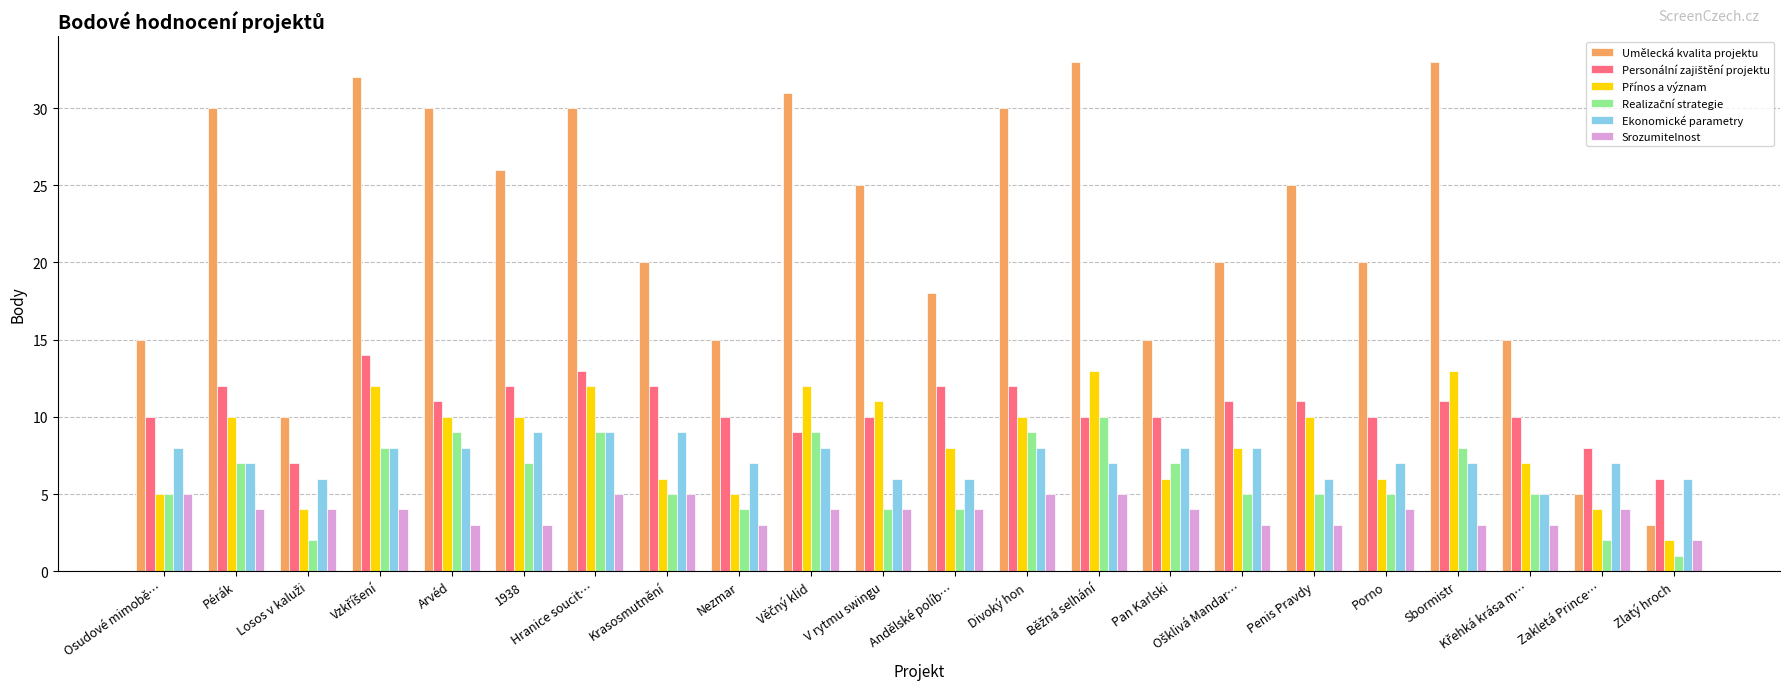

The value of Umělecká kvalita projektu at Zakletá Prince… is 5. True or false?

True